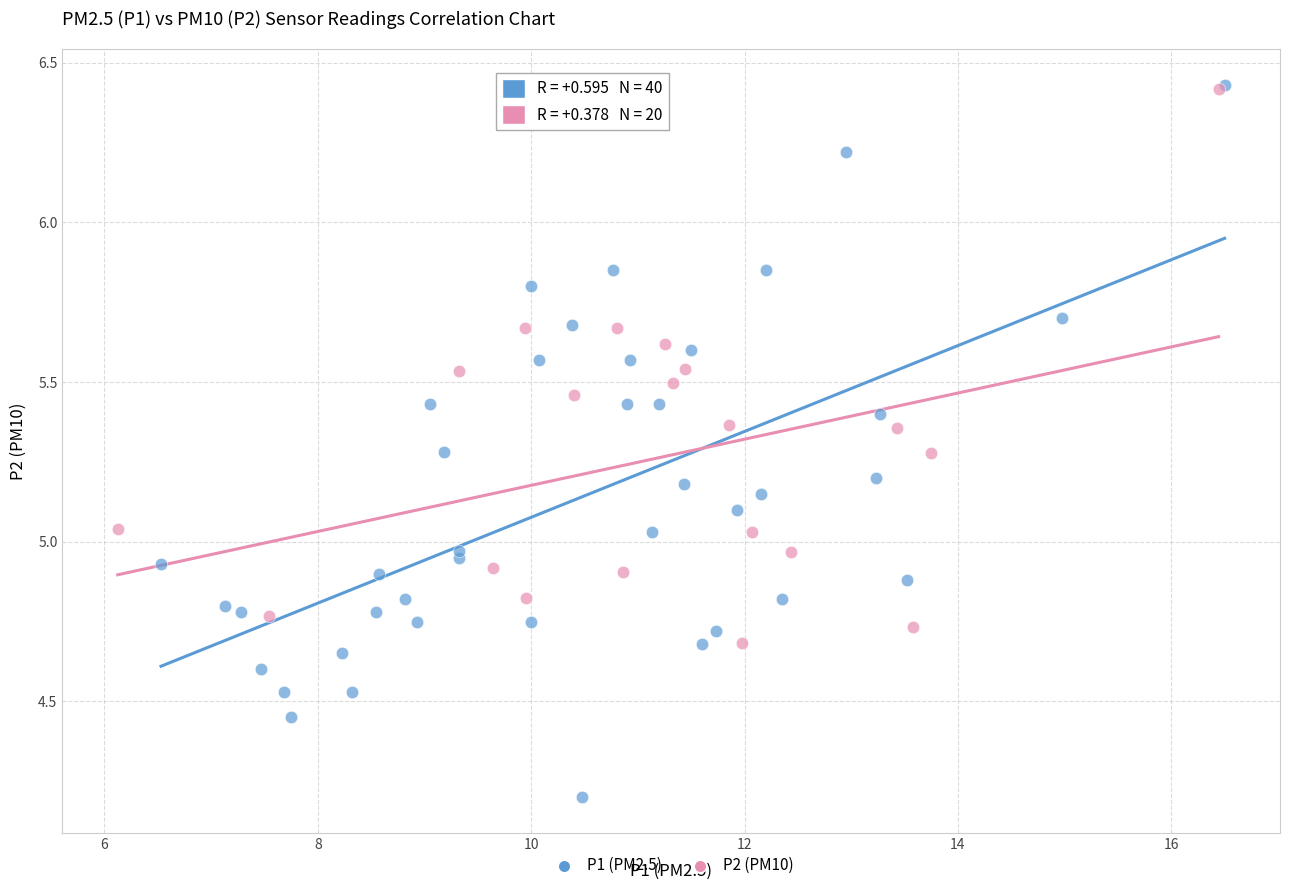

Which series has the widest spread of Y values?

P1 (PM2.5)